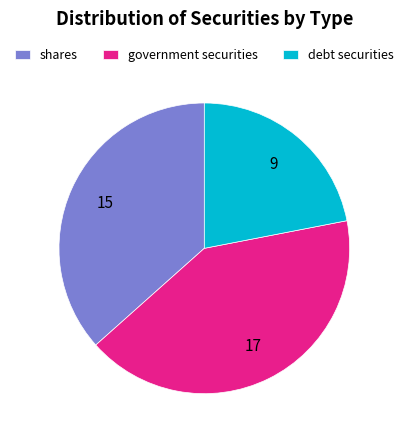

Does any single category account for the majority?

No